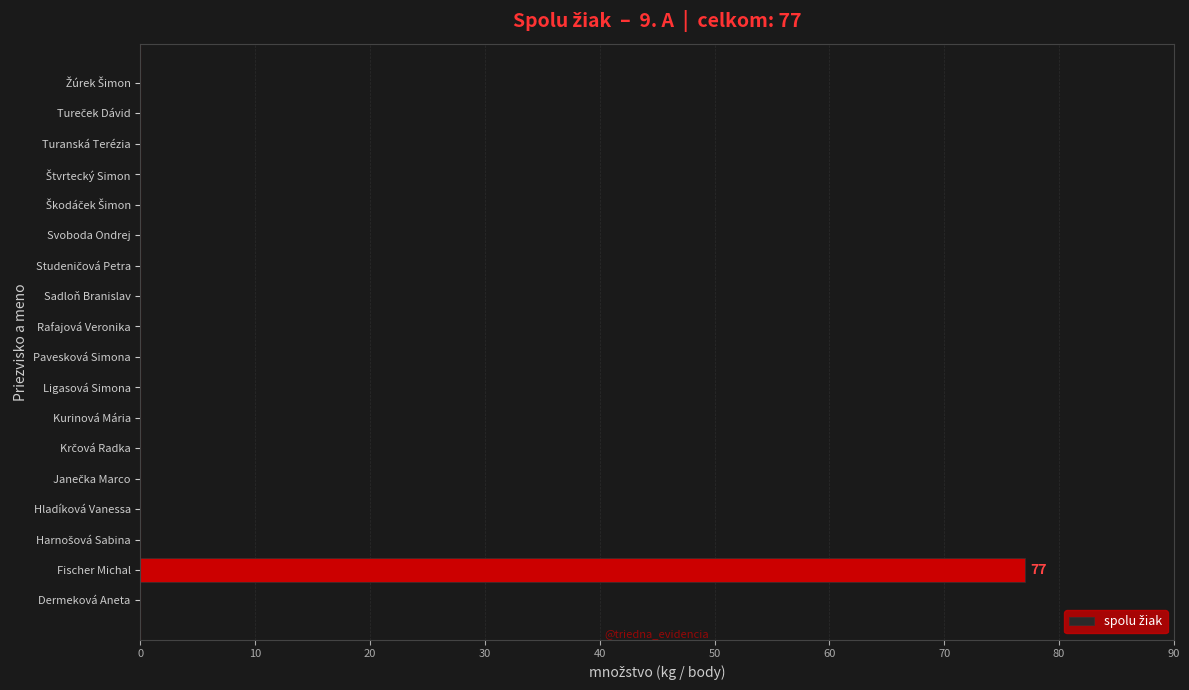

True or false: the data shows 0 at Rafajová Veronika.

True